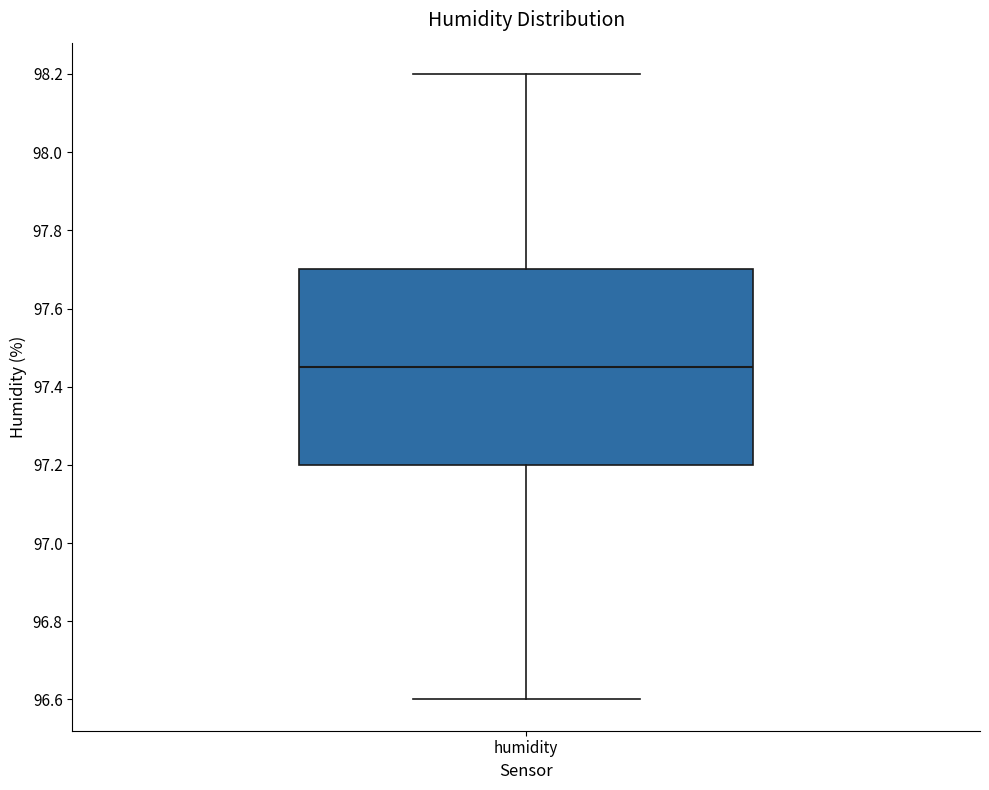

Where does the median line of the box for humidity sit on the y-axis? The values are not printed on the chart, so give them approximately, as read against the axis.

97.46